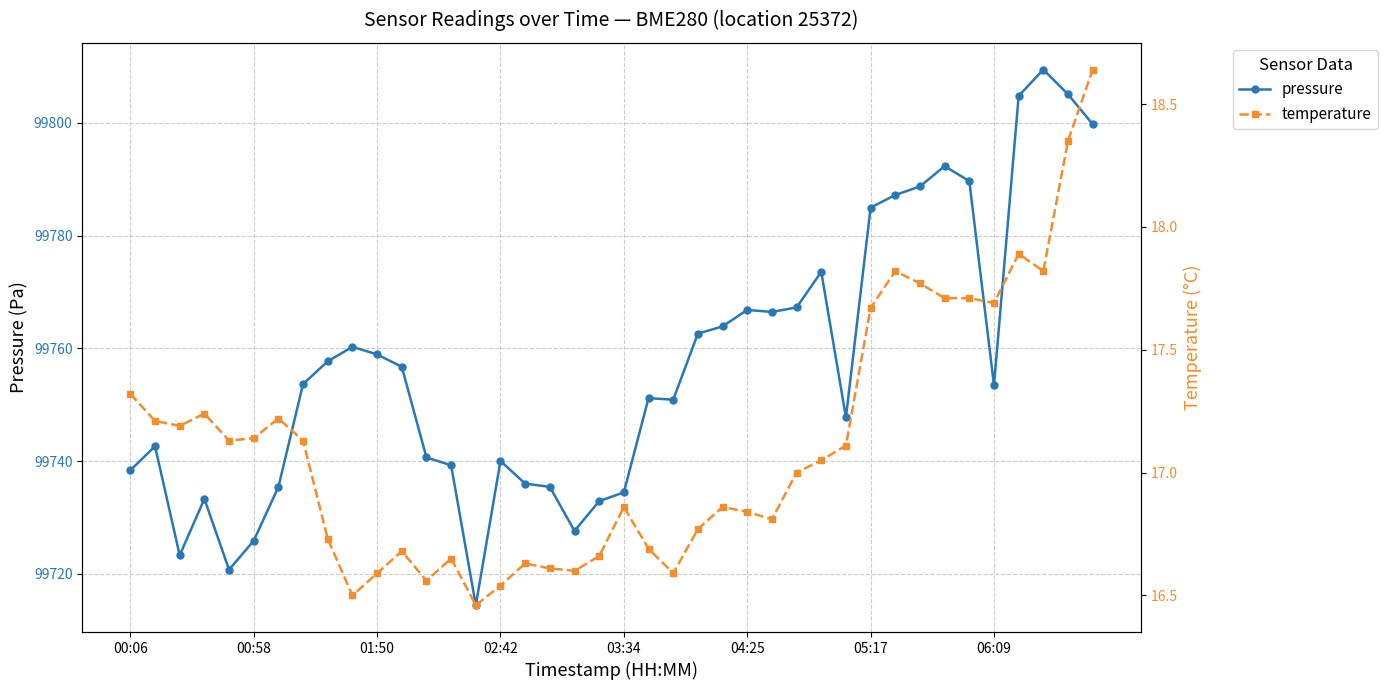

What value does the pressure series have at 31?

99787.2